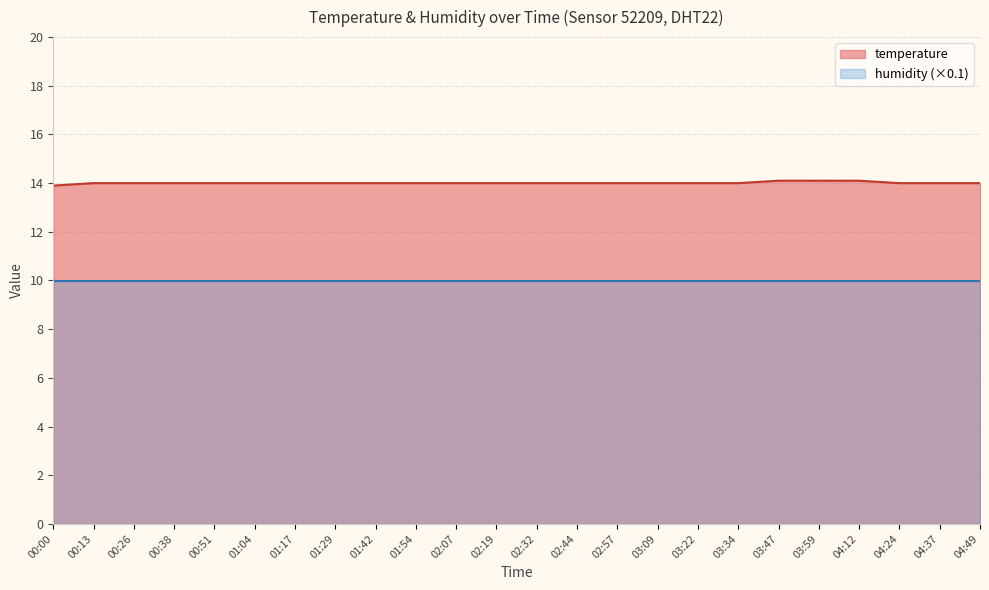

List the labels in order of value, smallest first.

00:00, 00:13, 00:26, 00:38, 00:51, 01:04, 01:17, 01:29, 01:42, 01:54, 02:07, 02:19, 02:32, 02:44, 02:57, 03:09, 03:22, 03:34, 04:24, 04:37, 04:49, 03:47, 03:59, 04:12